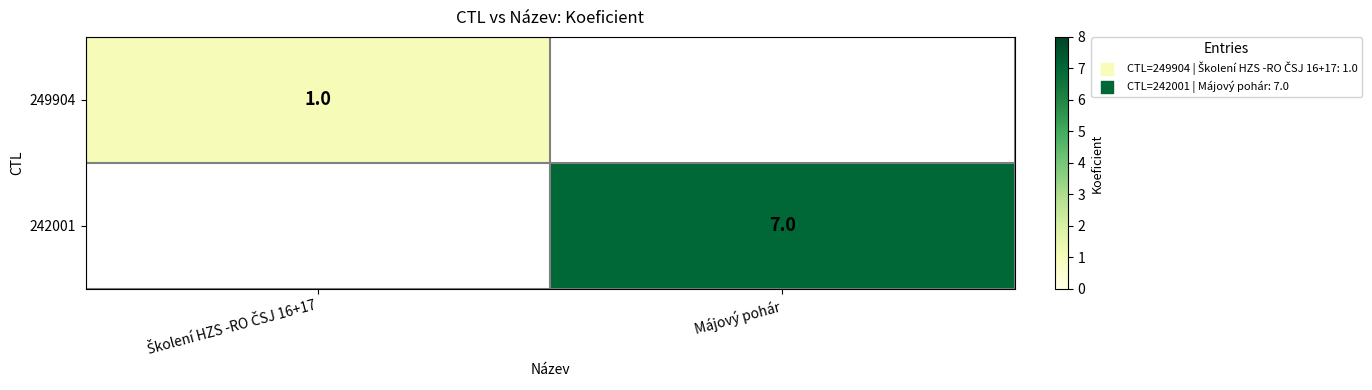

True or false: 242001 has a value of 7 at Májový pohár.

True